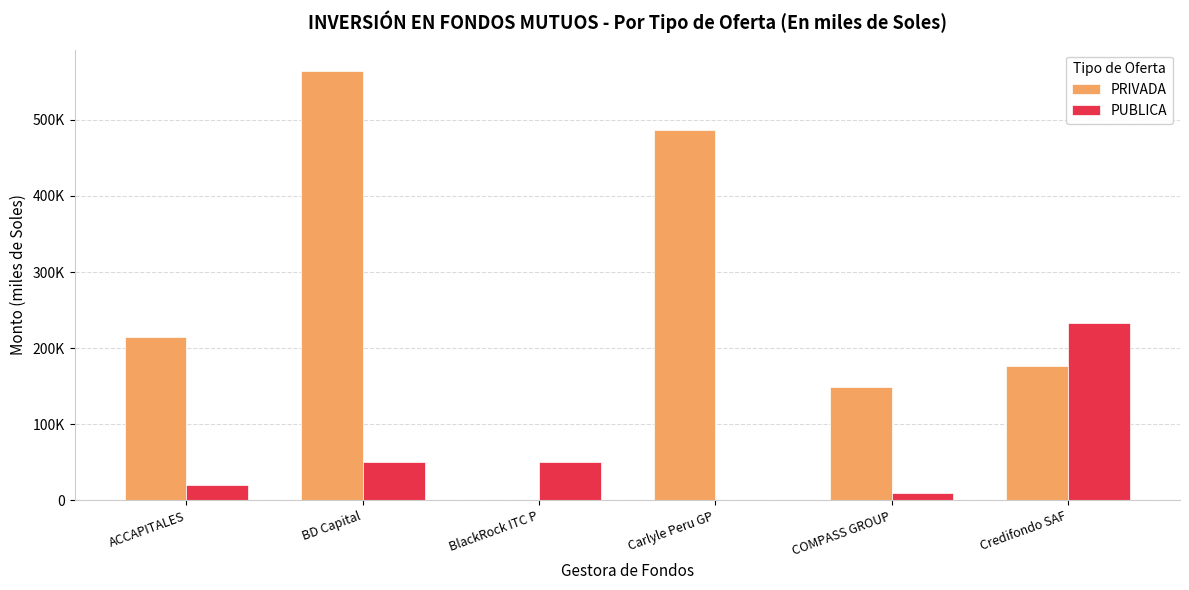

What position from the right is Carlyle Peru GP?

3